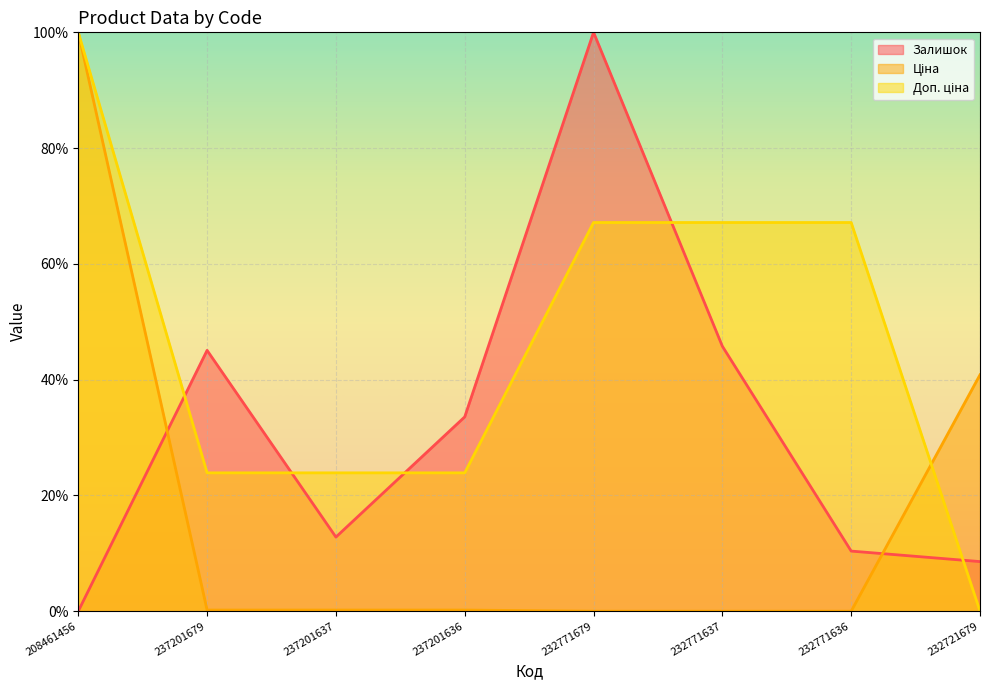

Which has a higher value, 237201636 or 232771679?

232771679